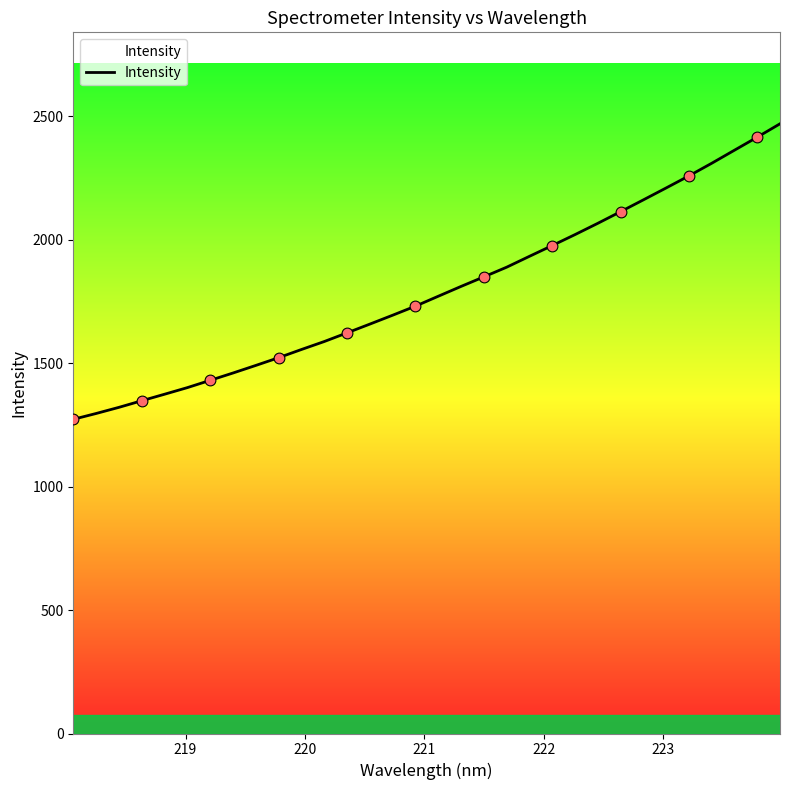

What is the maximum value shown in the chart?

2469.7